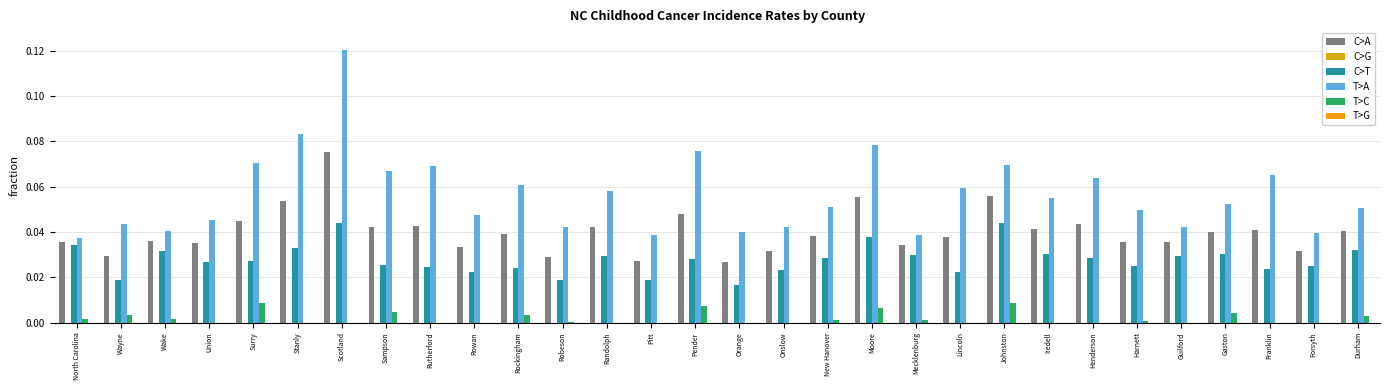

What is the difference between the highest and lowest values at Pender?

0.1